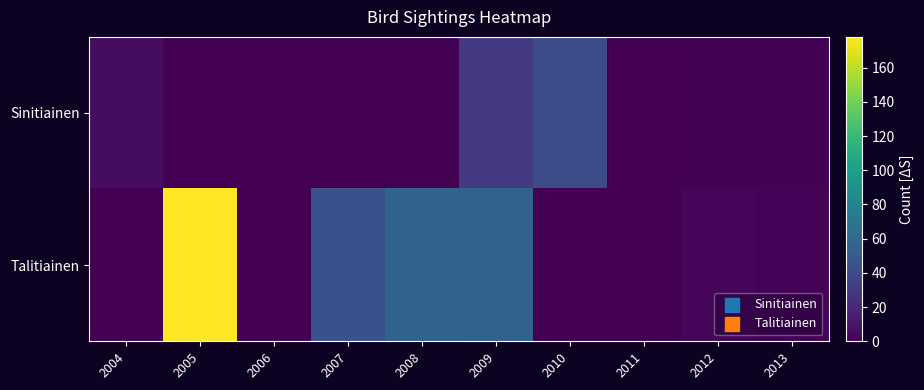

What is the maximum value shown in the chart?

178